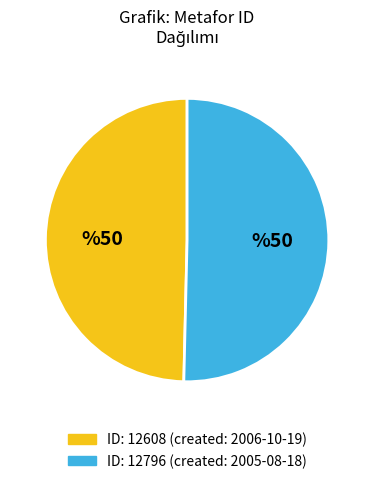

Is there a majority slice in this chart?

Yes